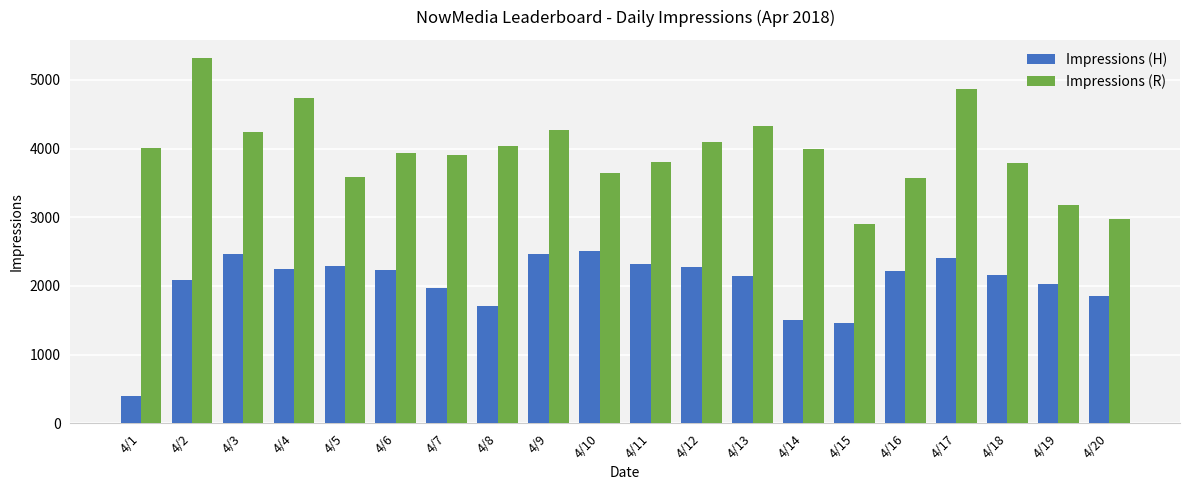

At which category does the chart reach its peak across all series?

4/2